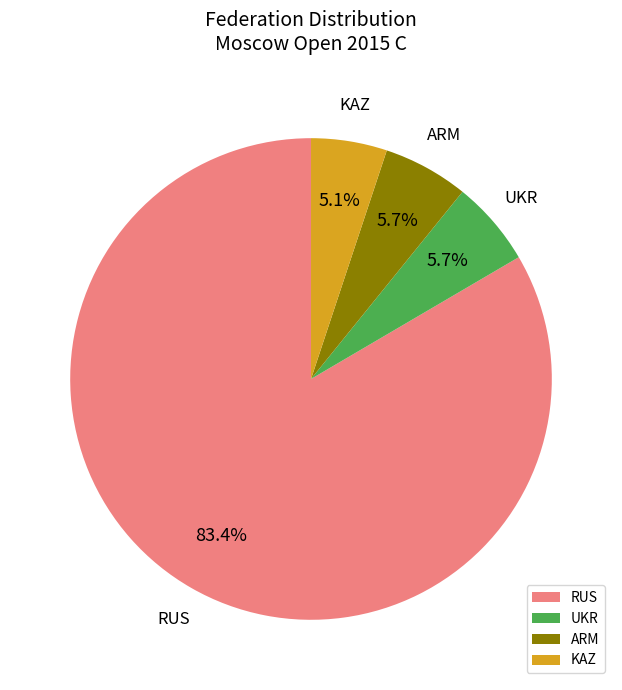

To the nearest percent, what is the difference between the largest and smallest slice percentages?

78%